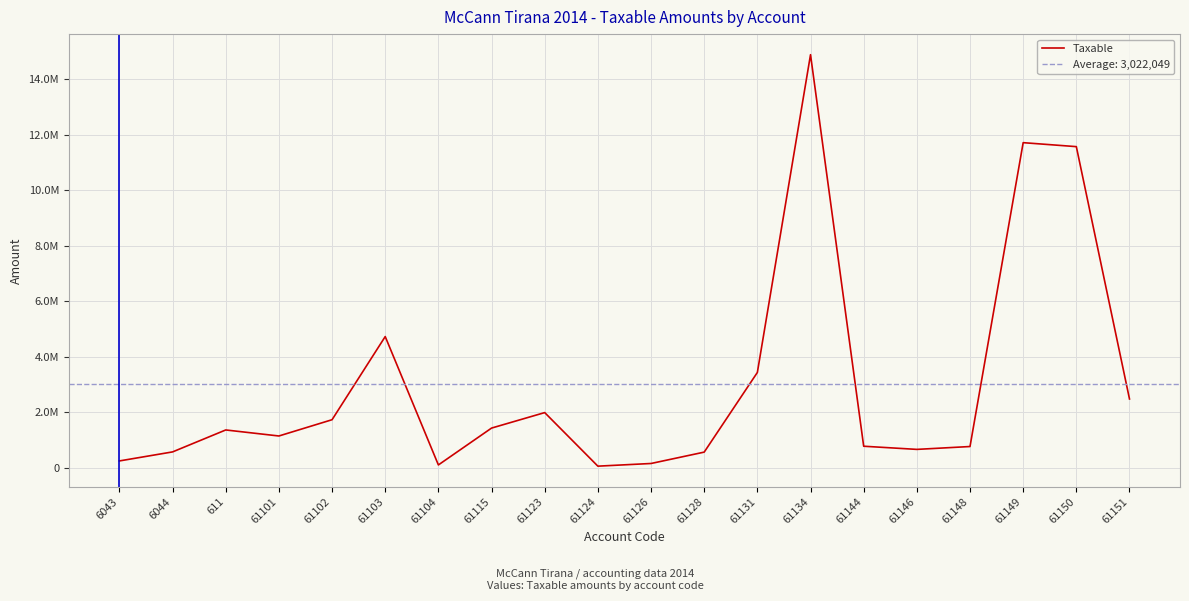

What is the smallest value displayed?

61813.2